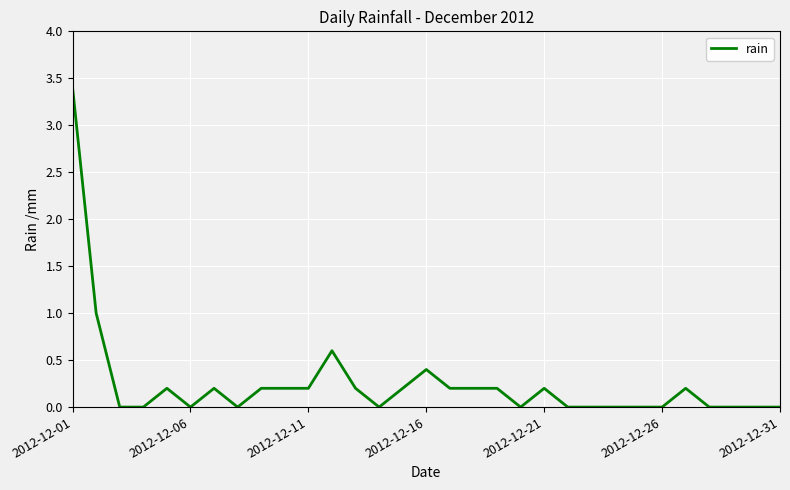

Reading right to left, list all the values displayed in this chart.

0.0	0.0	0.0	0.0	0.2	0.0	0.0	0.0	0.0	0.0	0.2	0.0	0.2	0.2	0.2	0.4	0.2	0.0	0.2	0.6	0.2	0.2	0.2	0.0	0.2	0.0	0.2	0.0	0.0	1.0	3.4